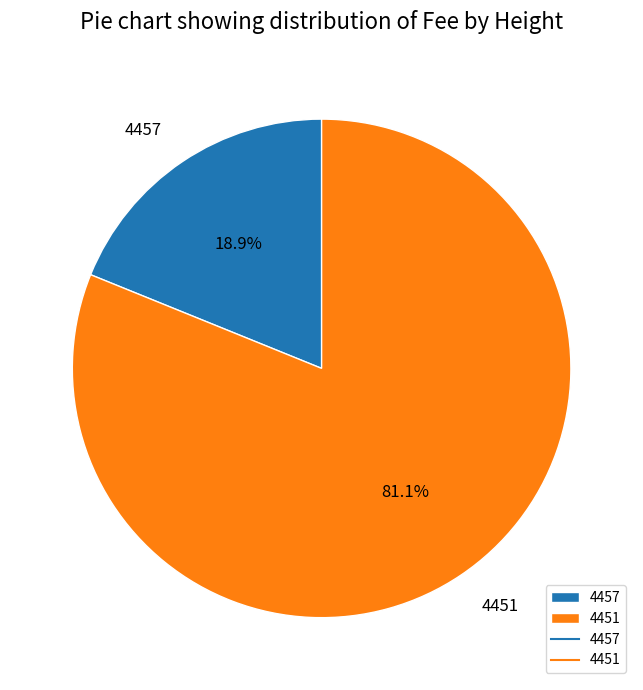

Is it true that 4451 is 71% of the pie?

False